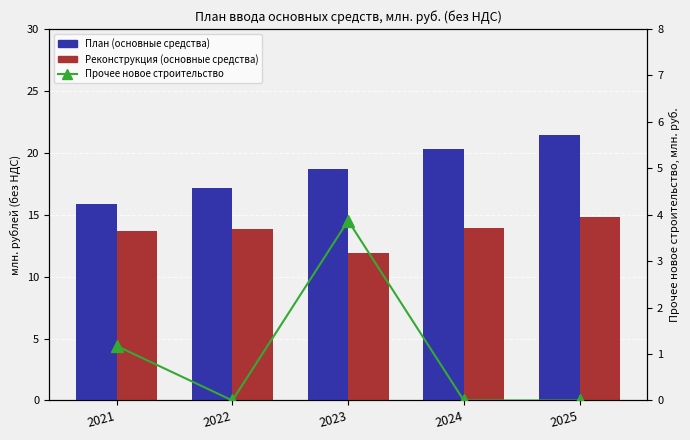

Rank the series by their average value, from lowest to highest.

Прочее новое строительство, Реконструкция (основные средства), План (основные средства)